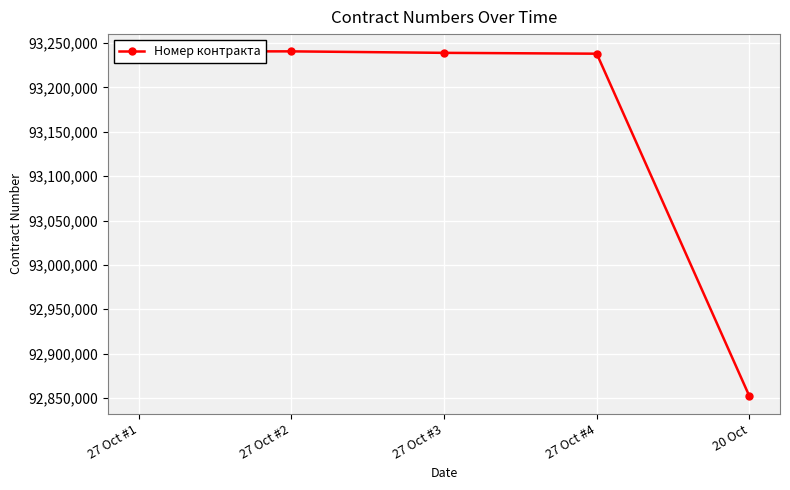

How many values exceed 93238985?

2